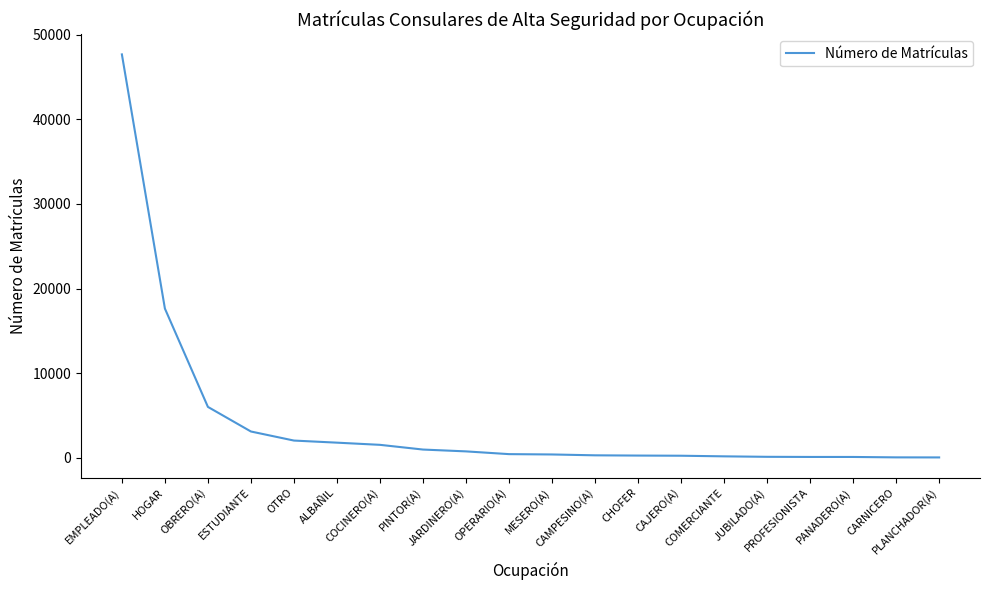

What is the maximum value shown in the chart?

47697